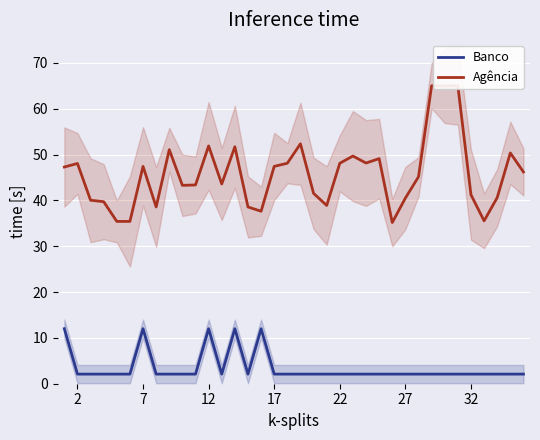

True or false: Banco and Agência cross at least once.

False